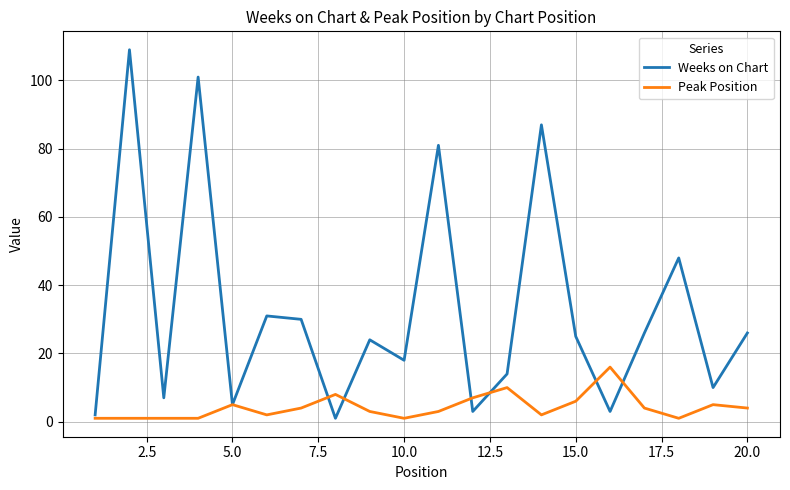

What are all the series names shown in the legend?

Weeks on Chart, Peak Position